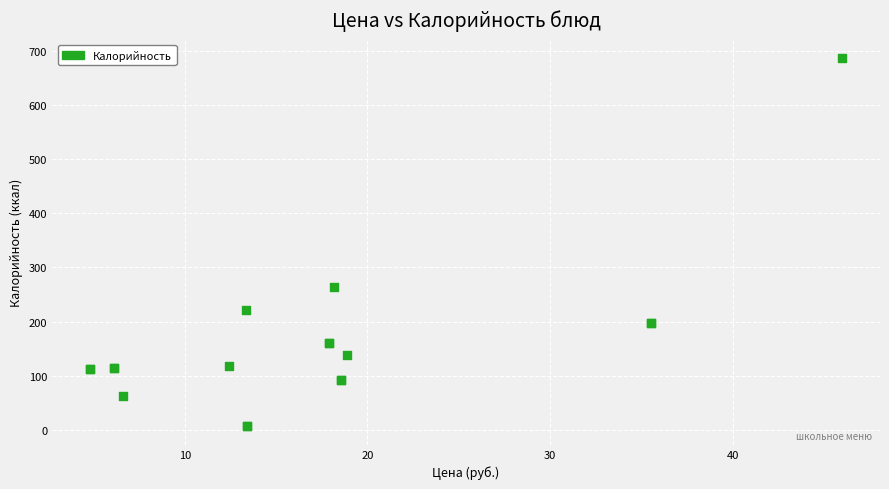

What Y value in the scatter plot is closest to 346?

263.8